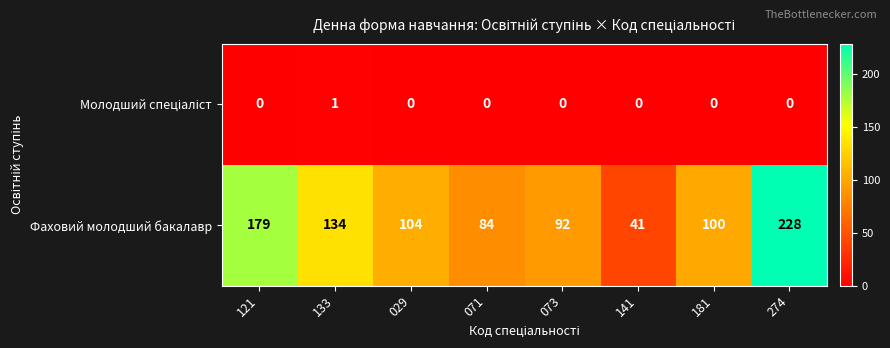

What is the difference between the maximum and minimum values in the Фаховий молодший бакалавр series?

187